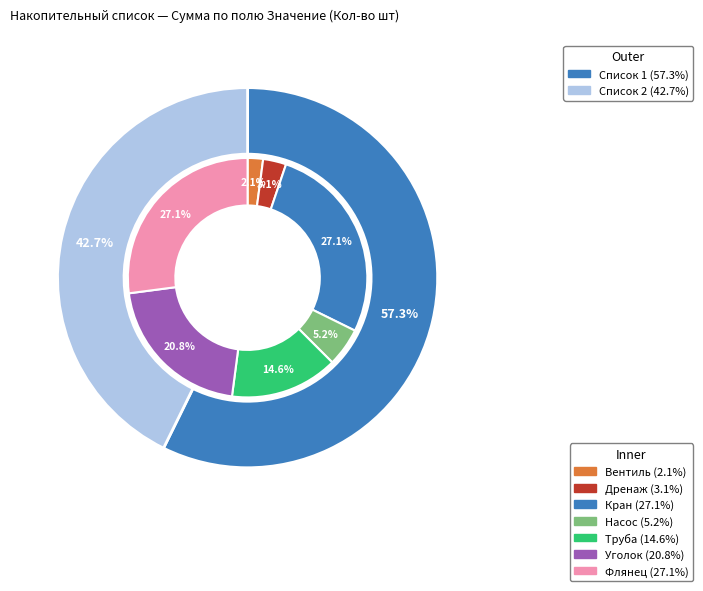

Which category has the smallest portion of the pie?

Вентиль